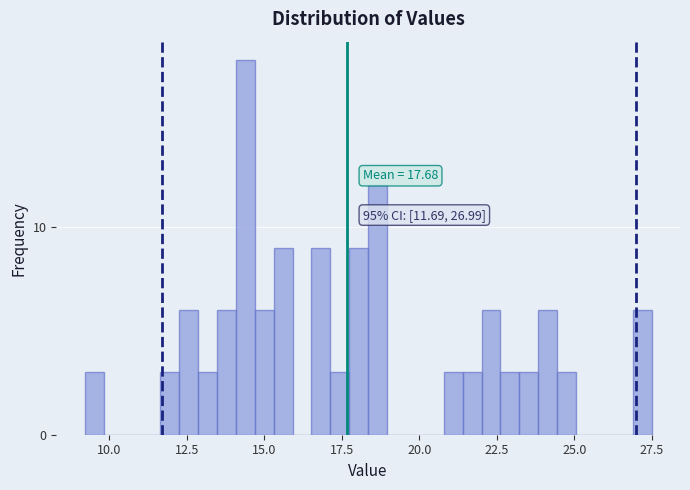

Around what value on the x-axis is the tallest bar? Give the approximate position of its centre, as read against the axis.

14.5